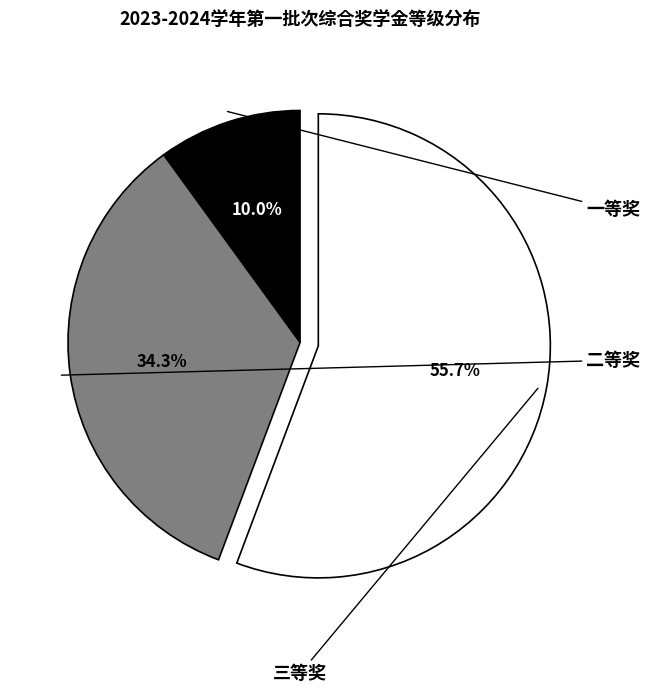

To the nearest percent, what percentage of the pie is 二等奖?

34%